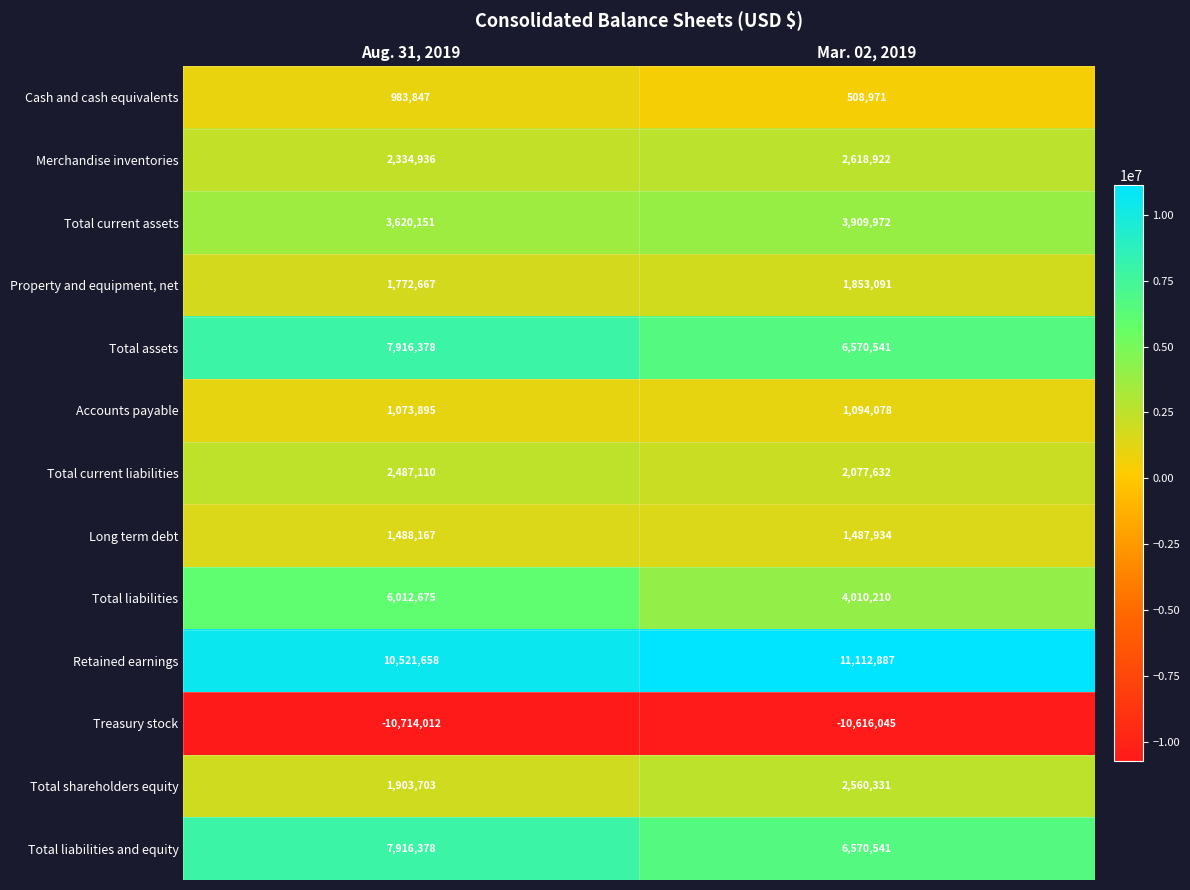

How many distinct data groups are displayed?

13